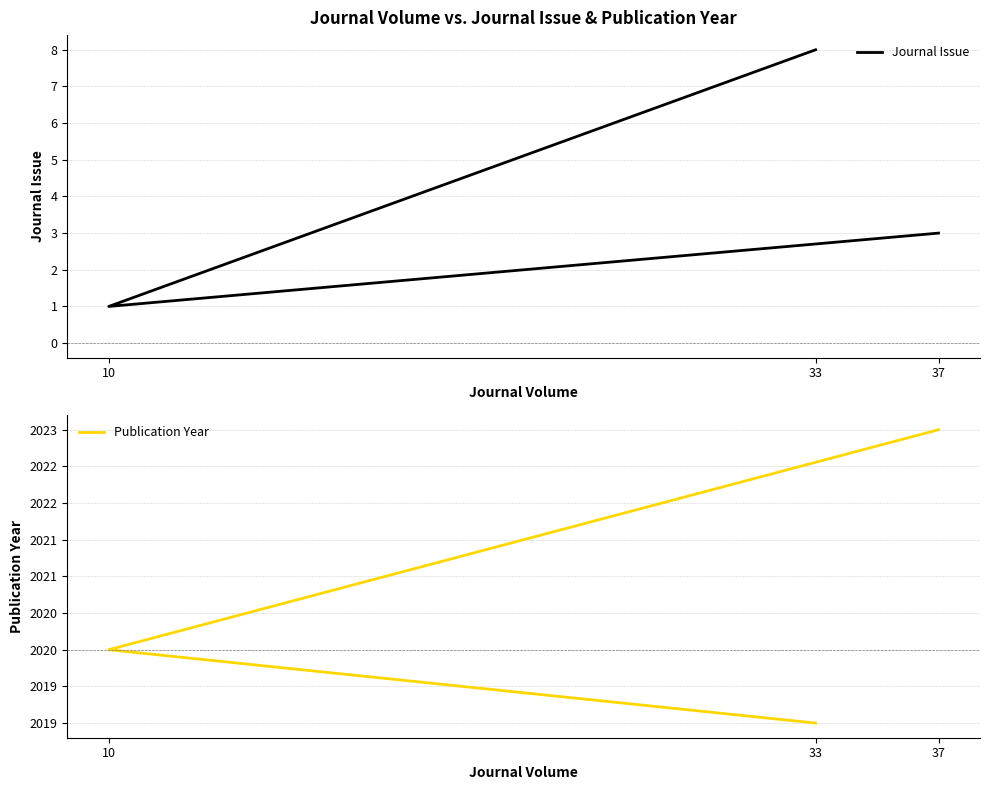

True or false: Publication Year has a value of 2019 at 33.

True